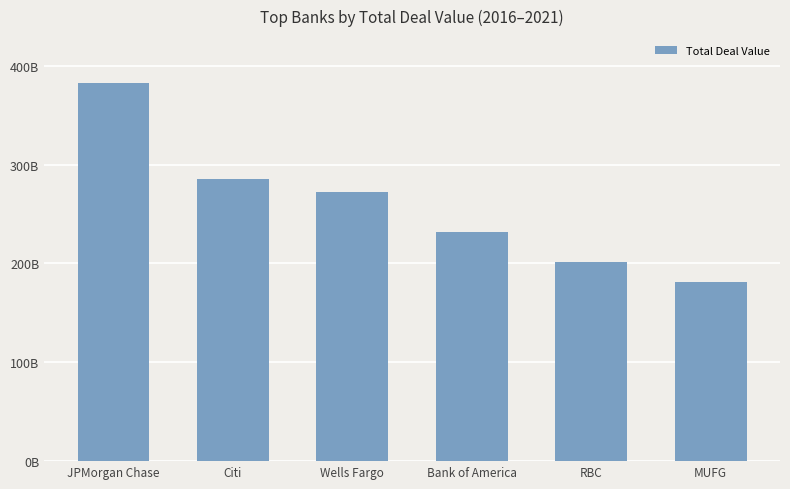

What is the sum of all values?

1554327568883